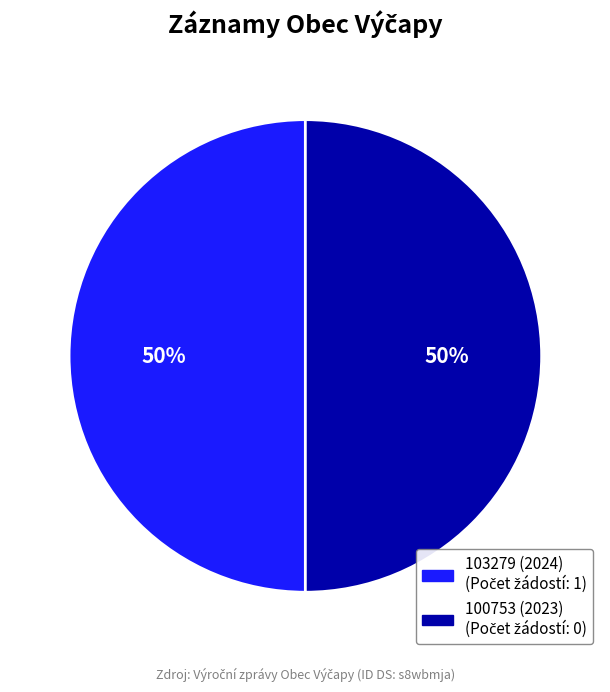

Combined, do 100753 (2023) and 103279 (2024) account for over 50%?

Yes